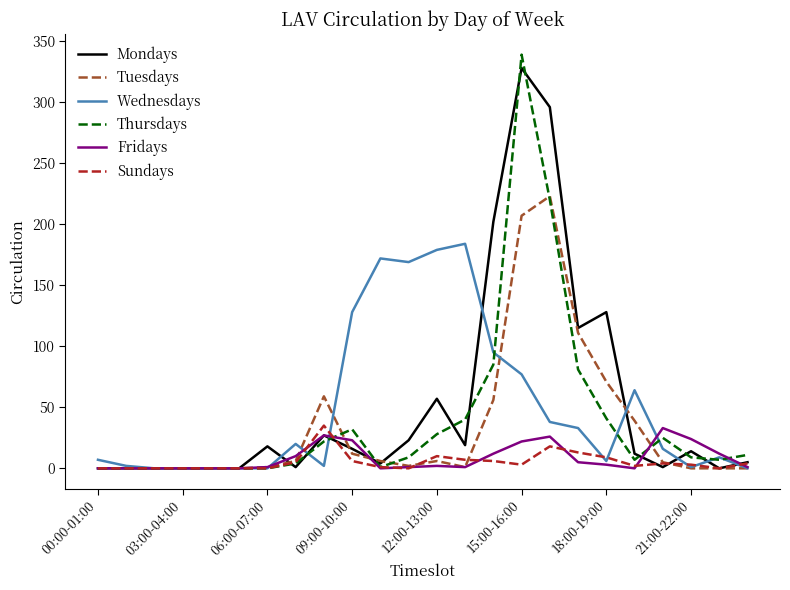

What is the maximum value for Tuesdays?

223